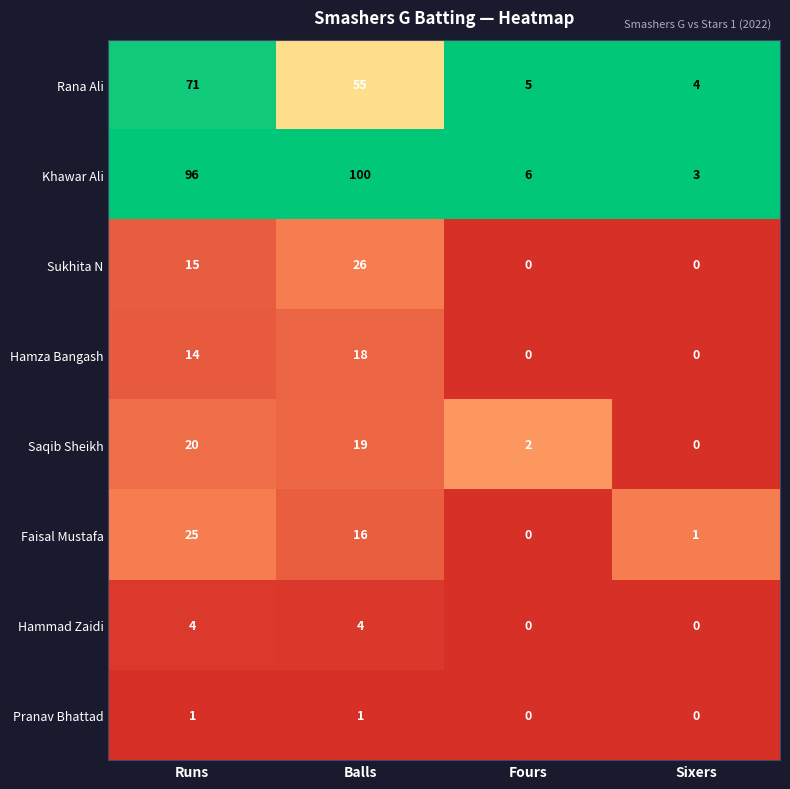

Which series has the widest spread of values?

Khawar Ali